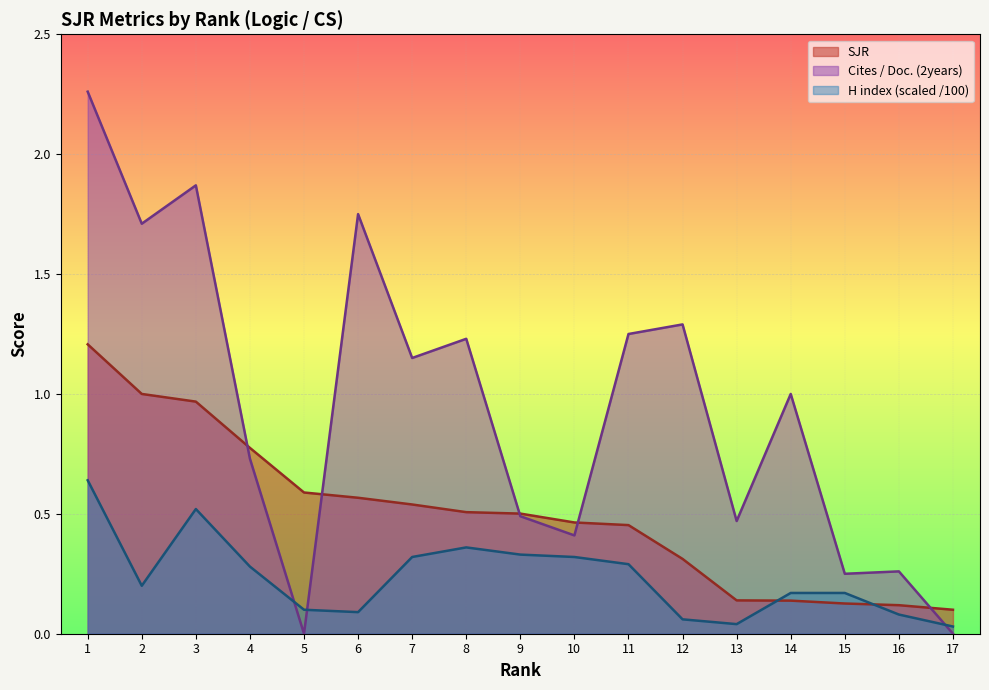

What is the value of the Cites / Doc. (2years) point at the 1st from the left?

2.3